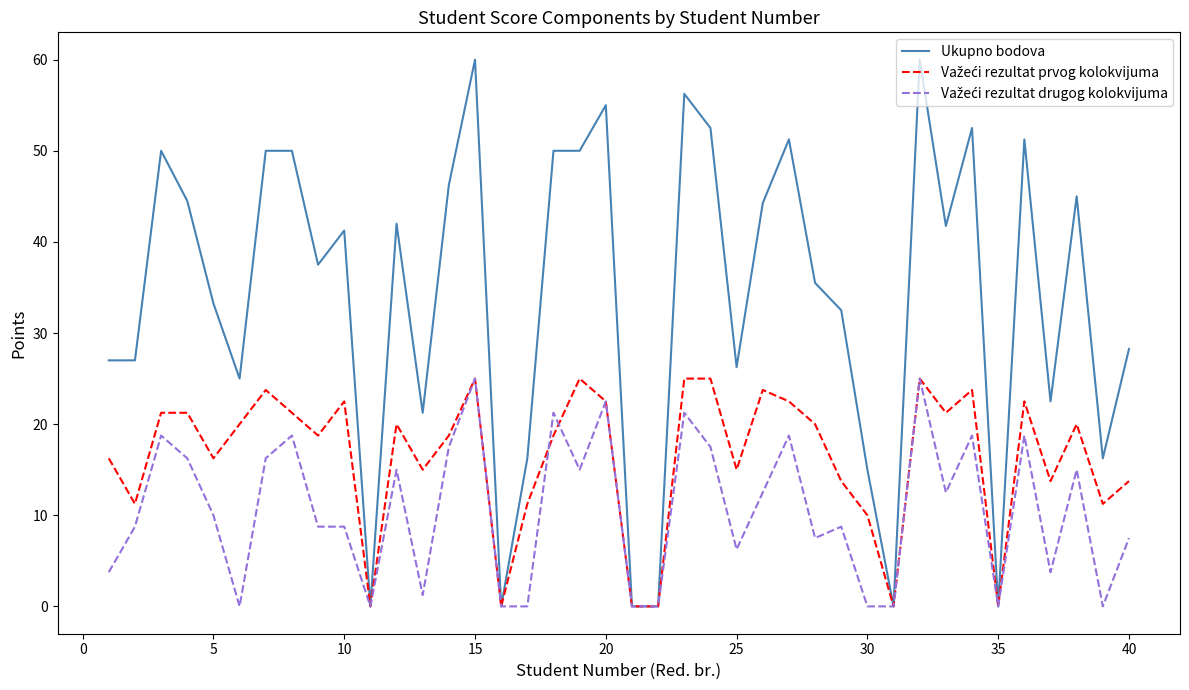

Which series has the largest total across all categories?

Ukupno bodova